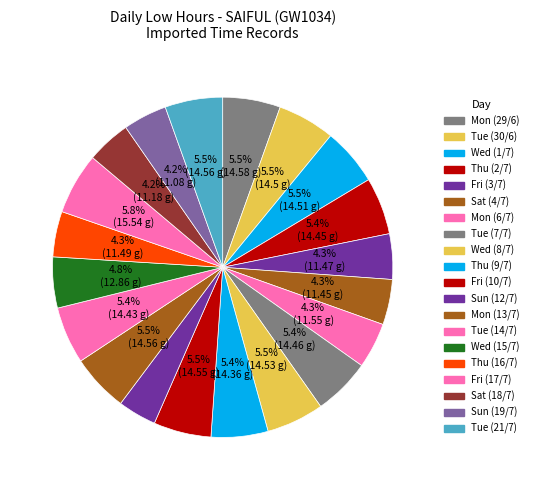

Is Sat (4/7) the majority of the pie?

No